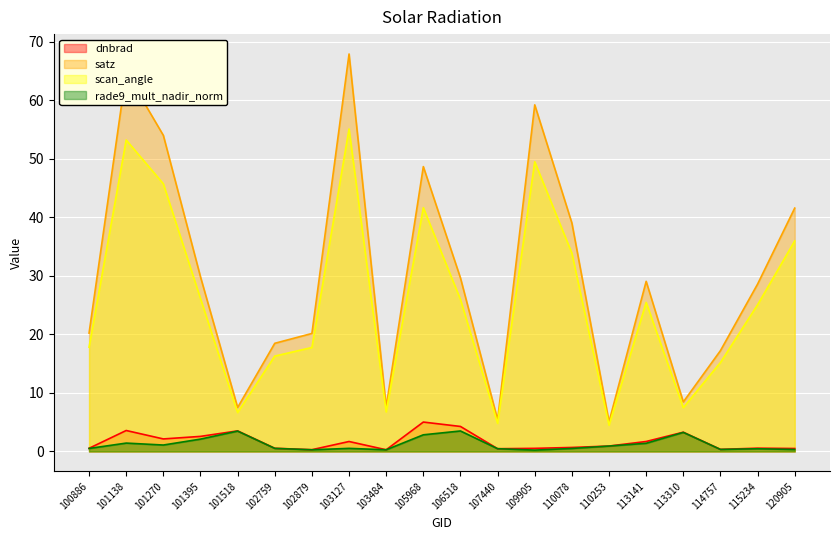

At which category is the sum across all series the highest?

103127